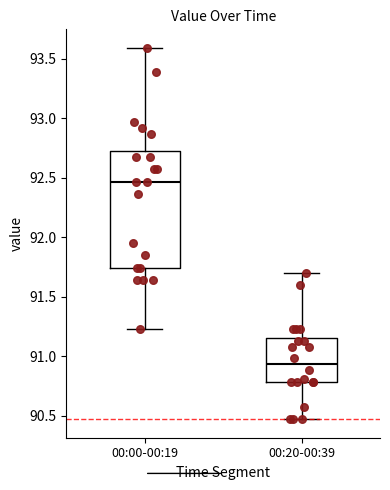

Which box has the highest median line?

00:00-00:19